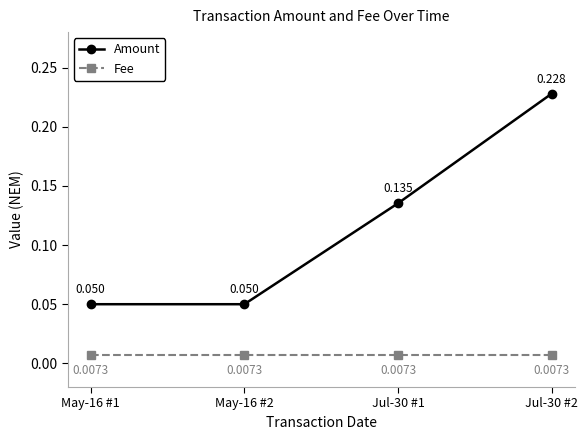

Count the Amount values in the range 0 to 1.

4